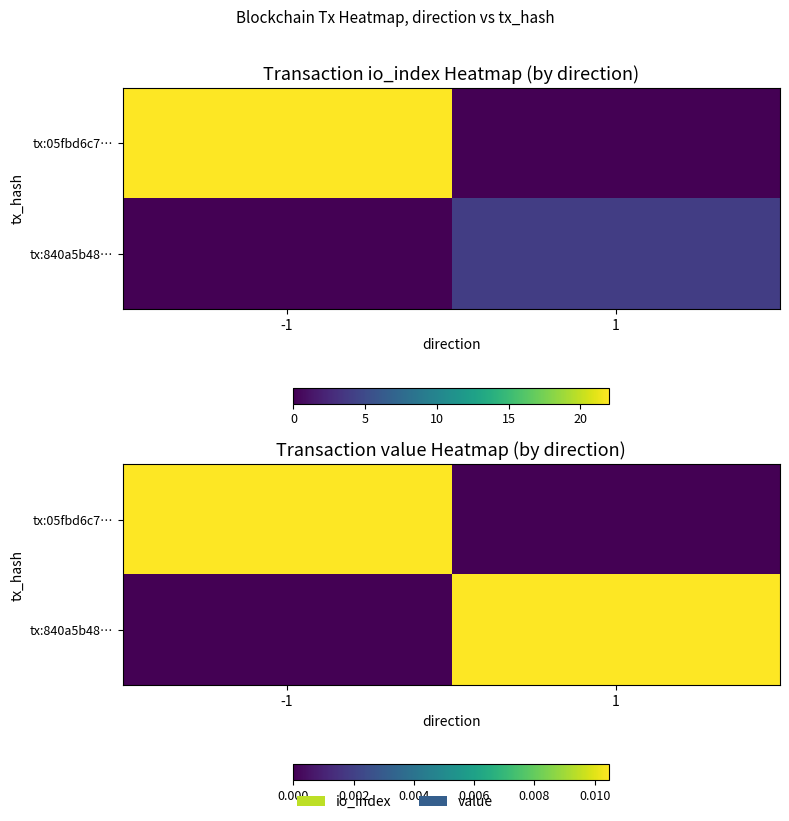

The value of tx:05fbd6c7… at 1 is 0.0. True or false?

True